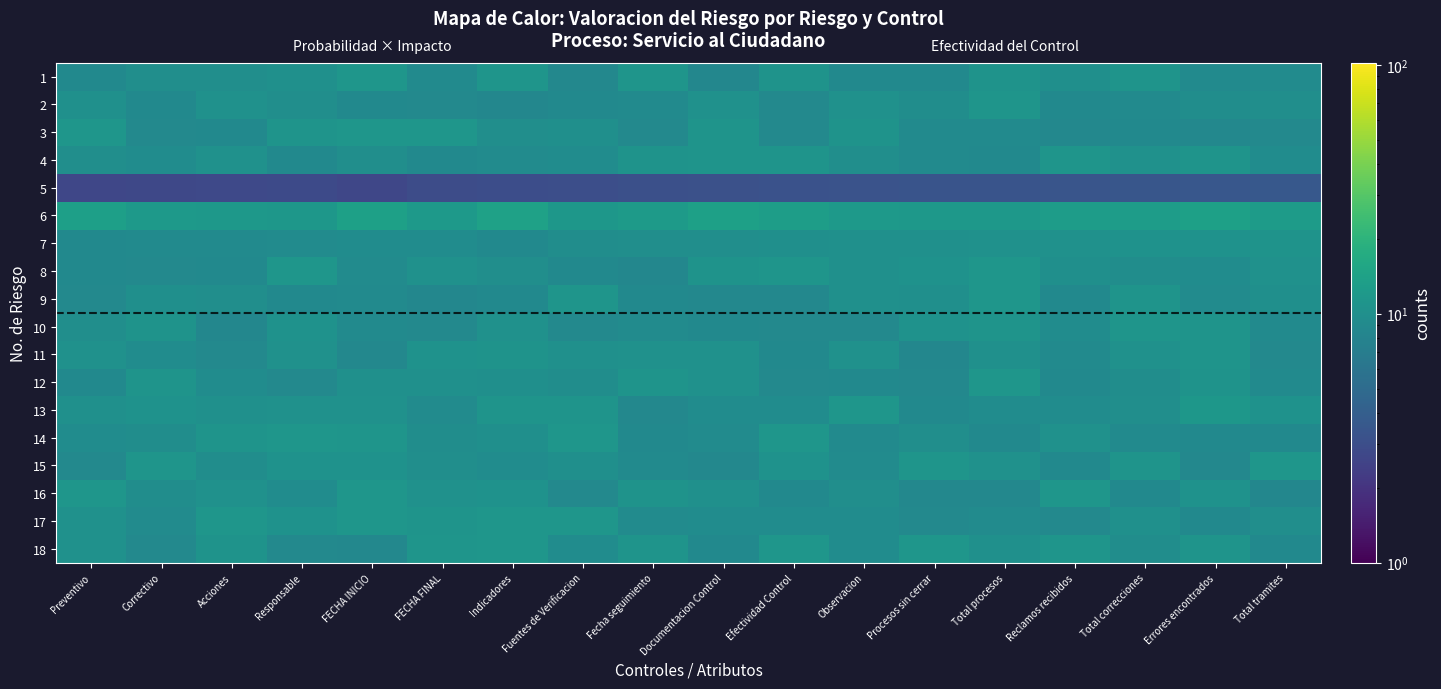

How many series are shown in this chart?

18